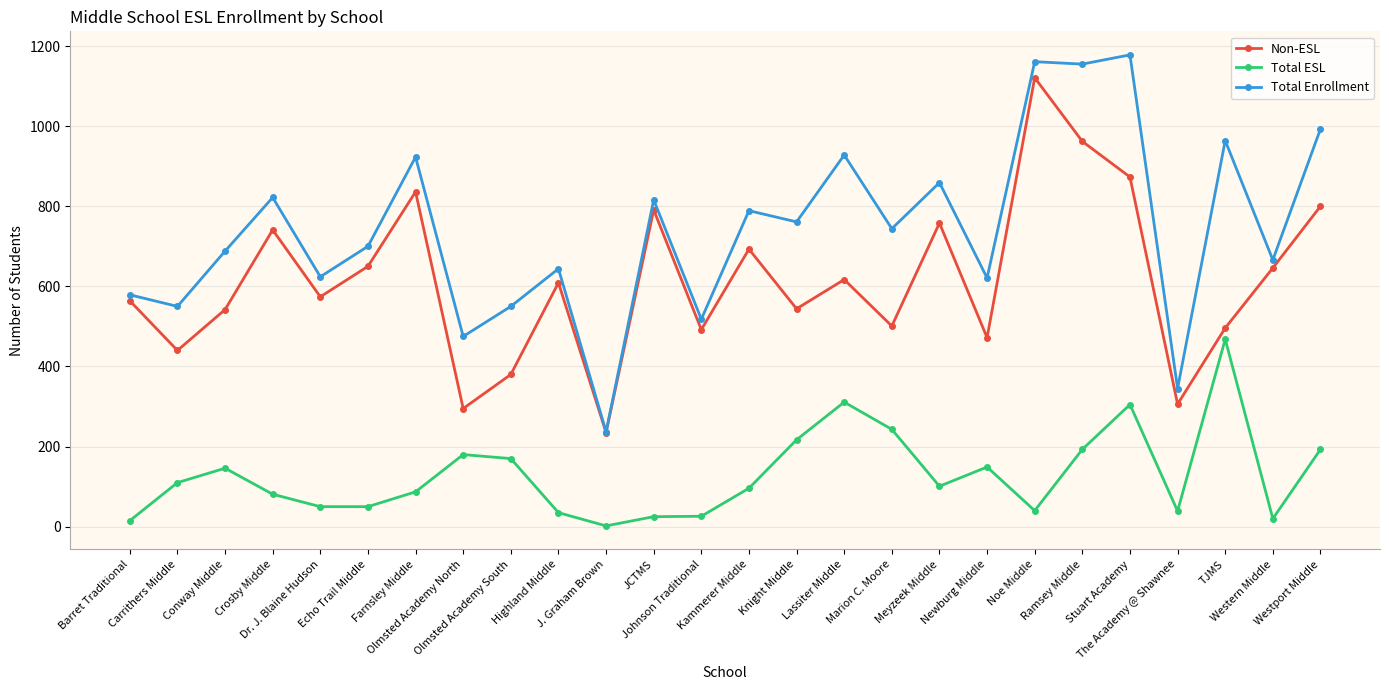

What is the value of the Total ESL point at the 12th from the left?

25